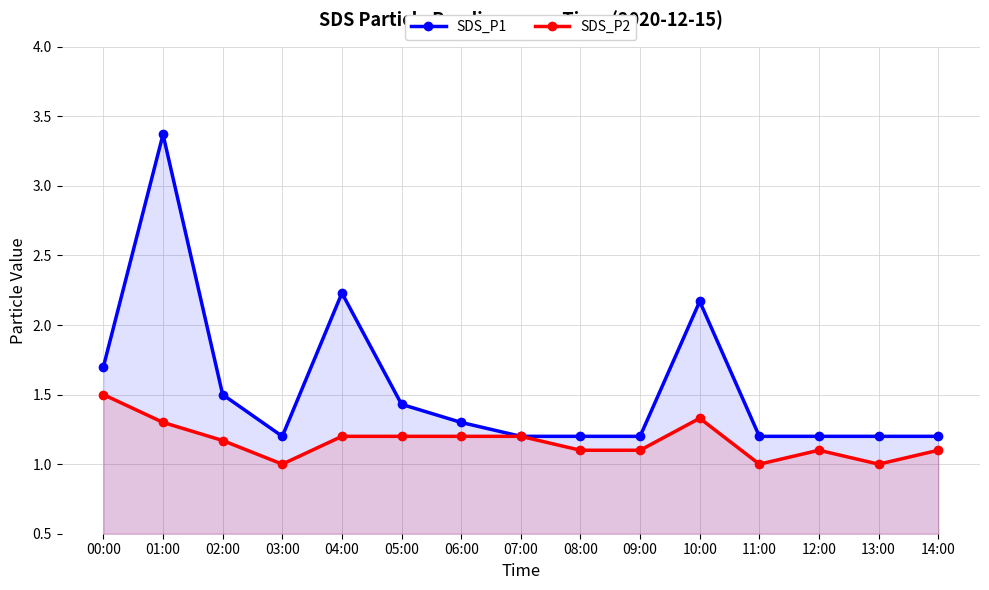

True or false: SDS_P2 and SDS_P1 cross at least once.

False